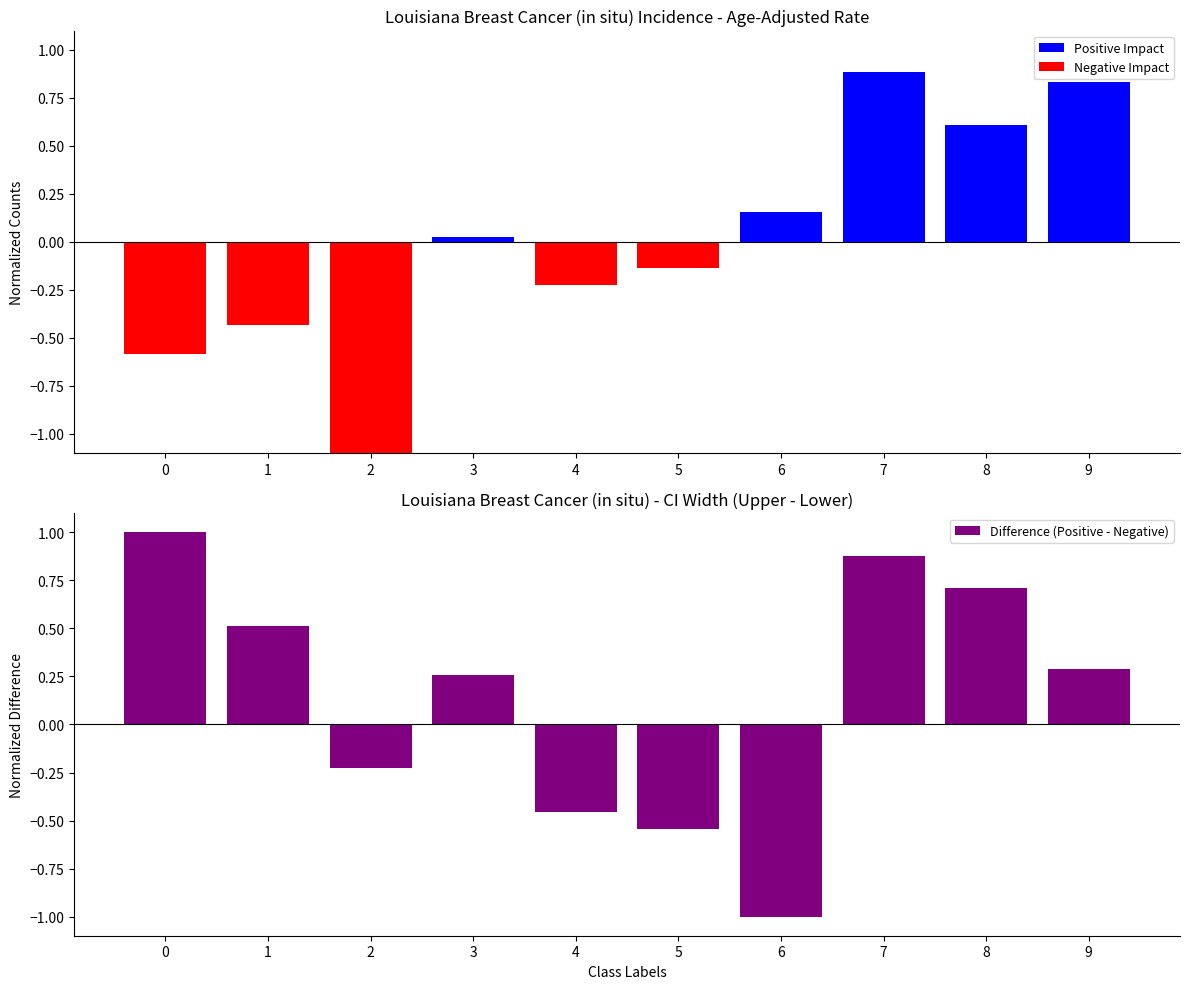

At which label does Difference (Positive - Negative) reach its minimum?

6